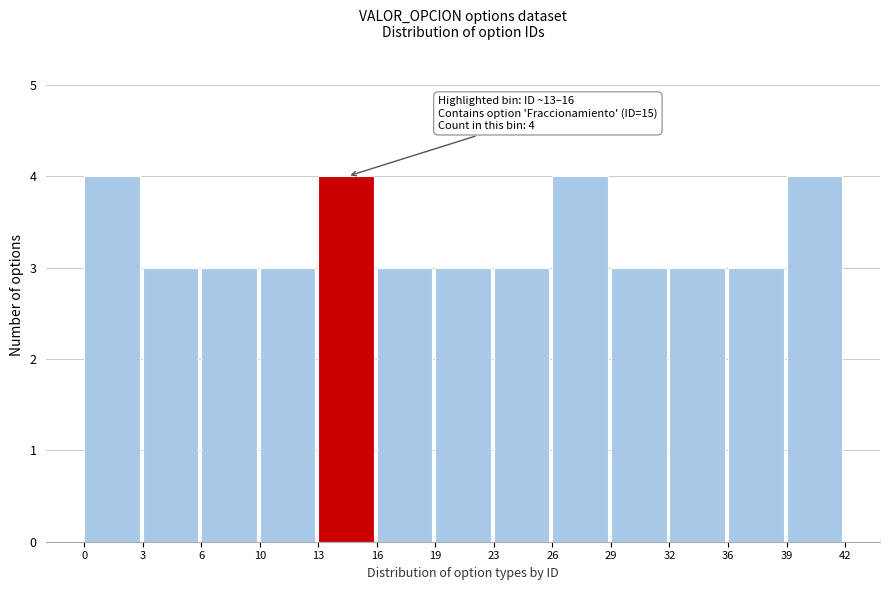

Reading left to right, what are all the values shown in this chart?

0=4	3=3	6=3	10=3	13=4	16=3	19=3	23=3	26=4	29=3	32=3	36=3	39=4